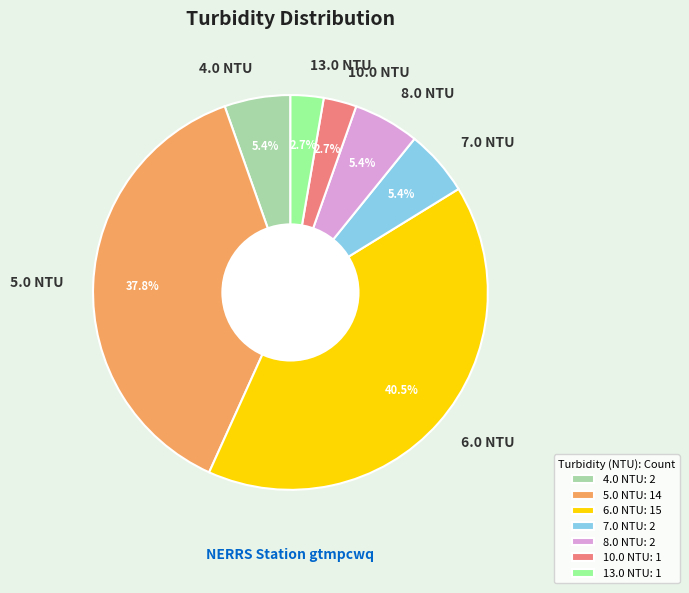

What is the total percentage of 8.0 NTU and 7.0 NTU?

10.8%